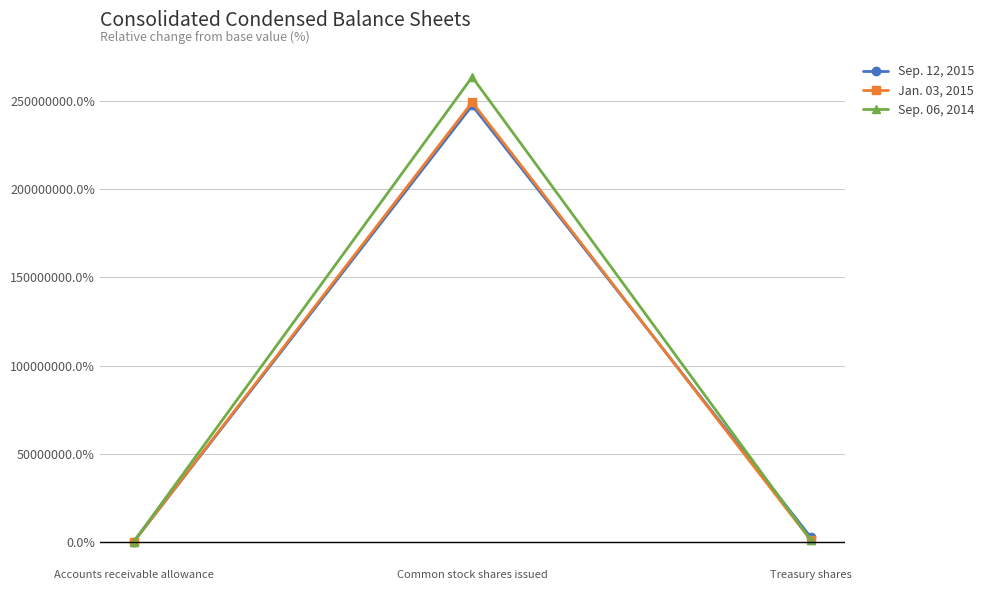

Which category has the highest value in the Jan. 03, 2015 series?

Common stock shares issued